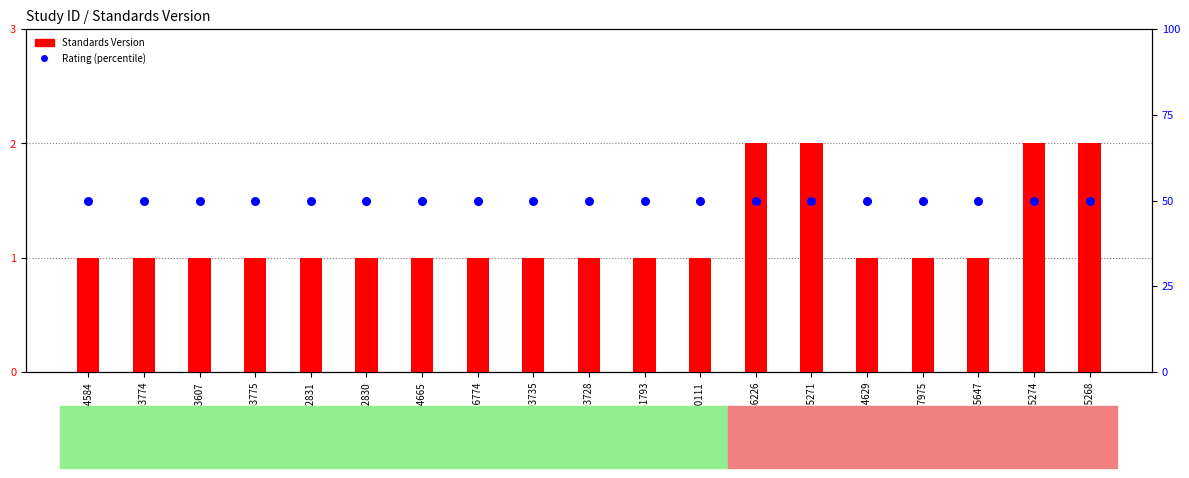

Which series has the largest Y range (max minus min)?

Standards Version